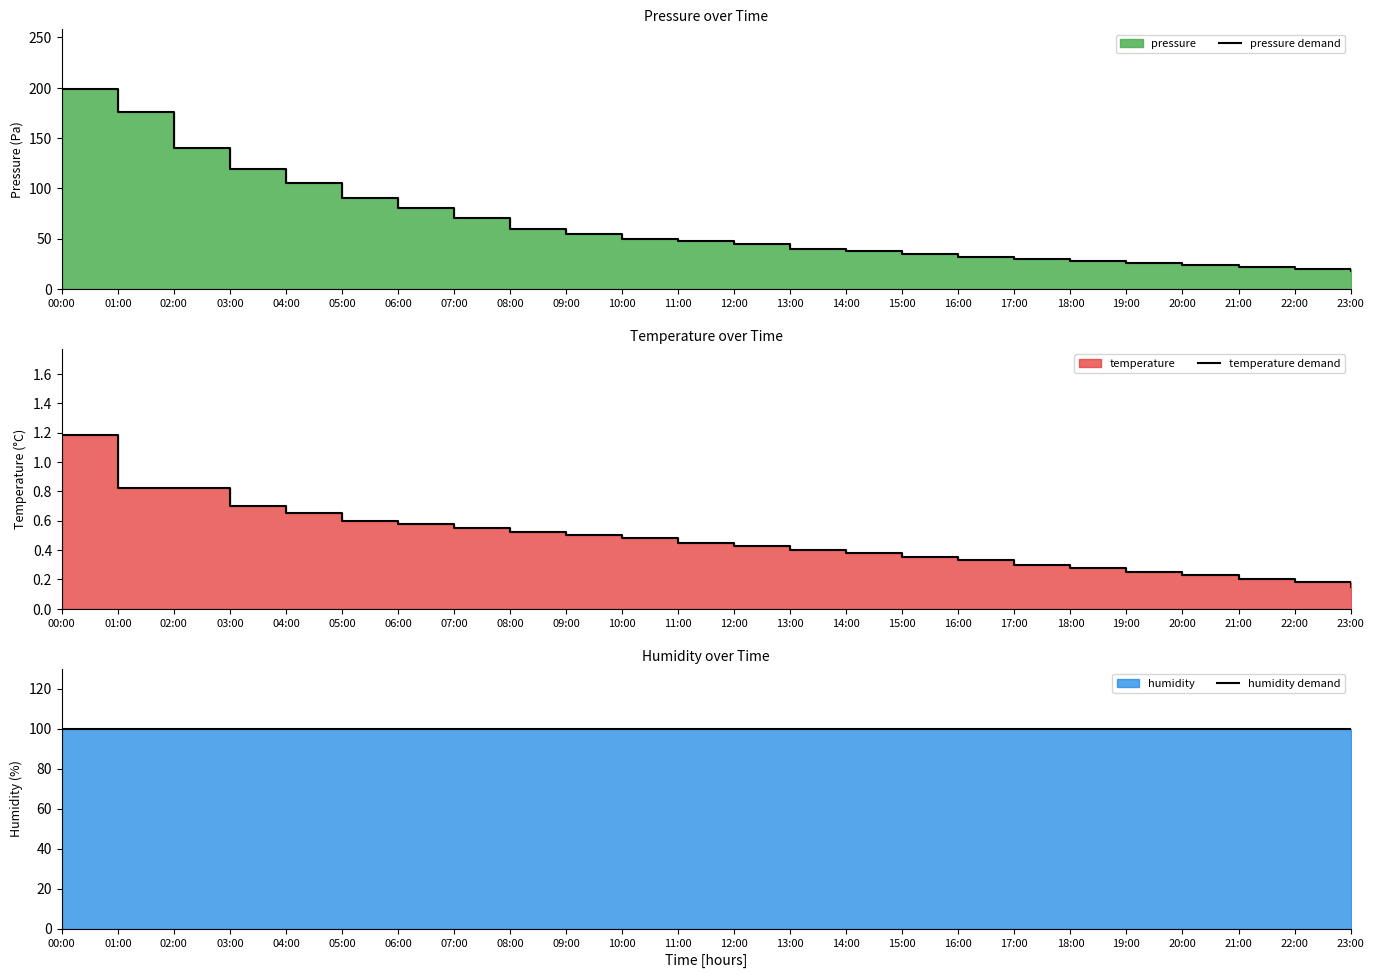

What is the value of the humidity demand point at the 15th from the left?

100.0